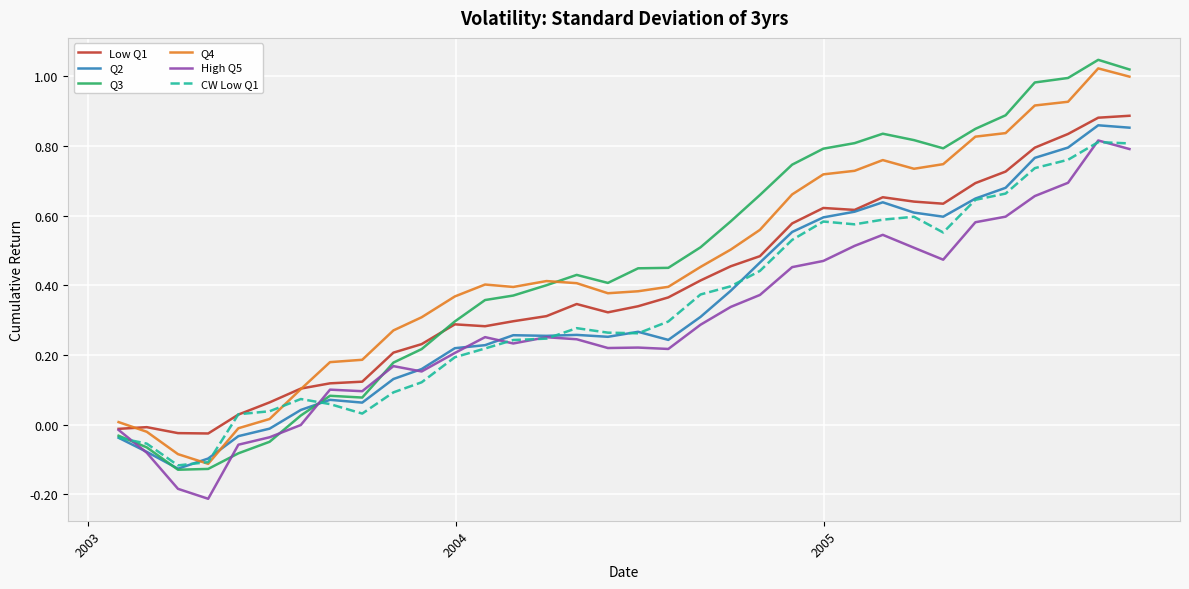

How many lines are shown in the chart?

6